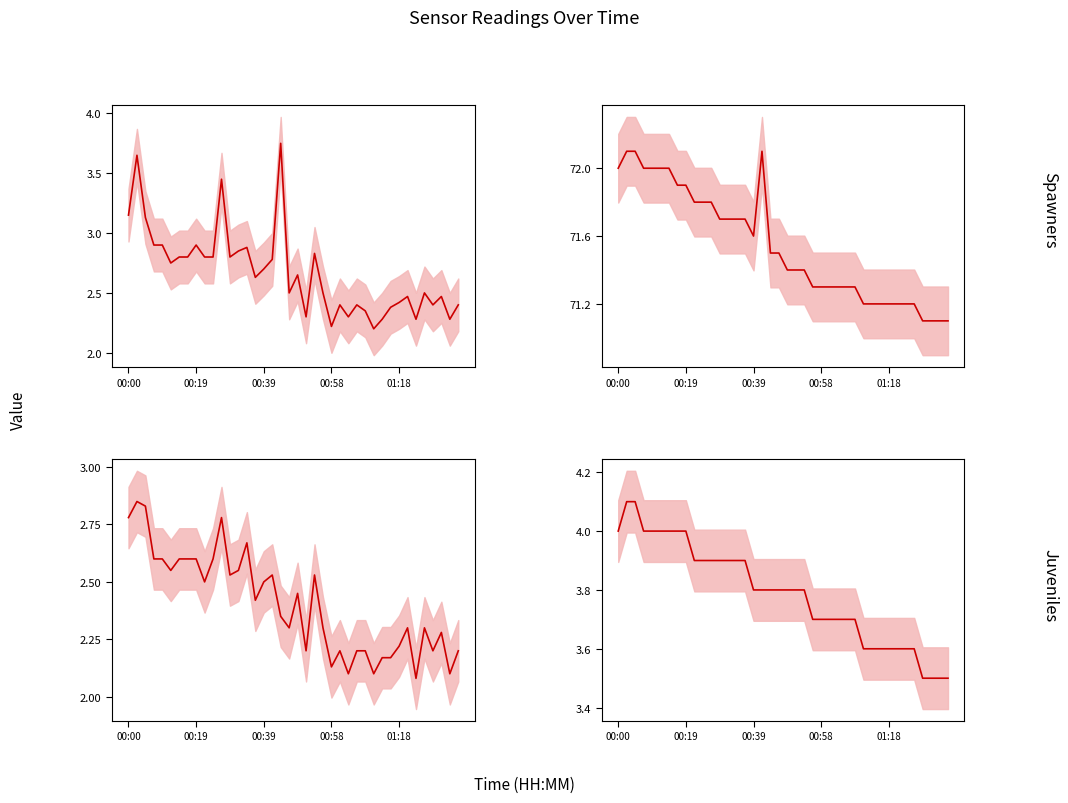

What is the difference between the maximum and second lowest values in the SDS P1 mean series?

1.5